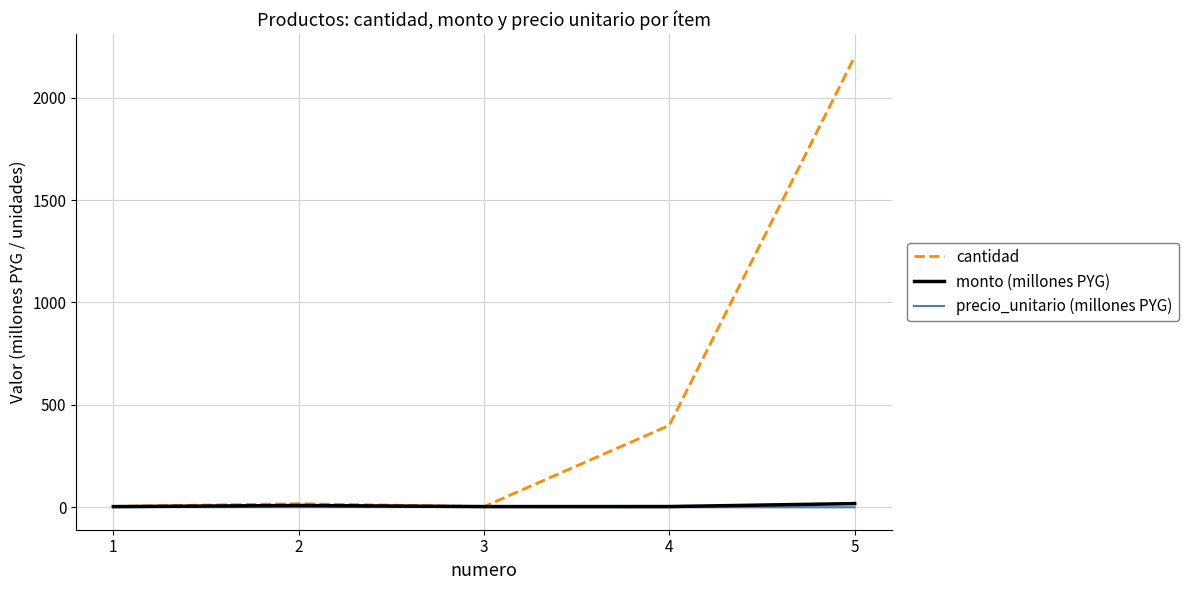

Which series changed the most between 4 and 5?

cantidad